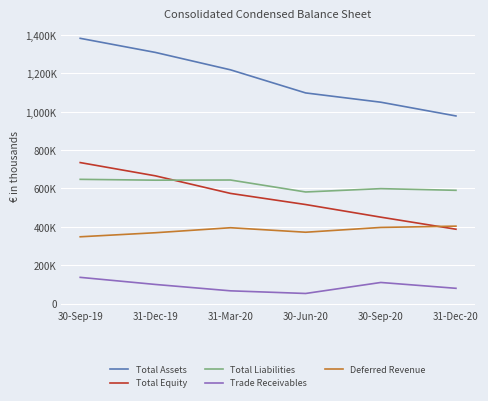

At how many categories does at least one series exceed 341553?

6